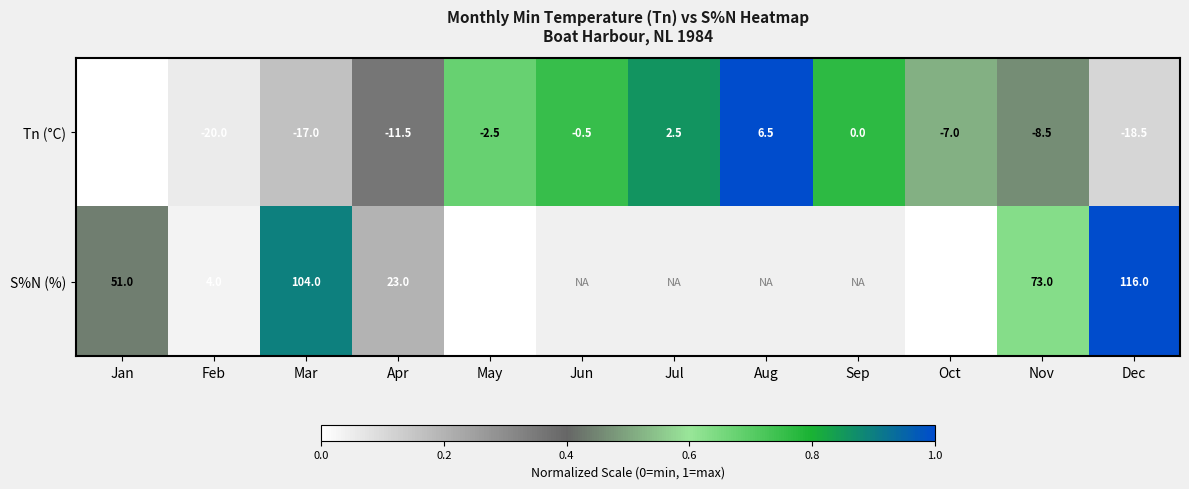

At which label does Tn (°C) reach its peak?

Aug